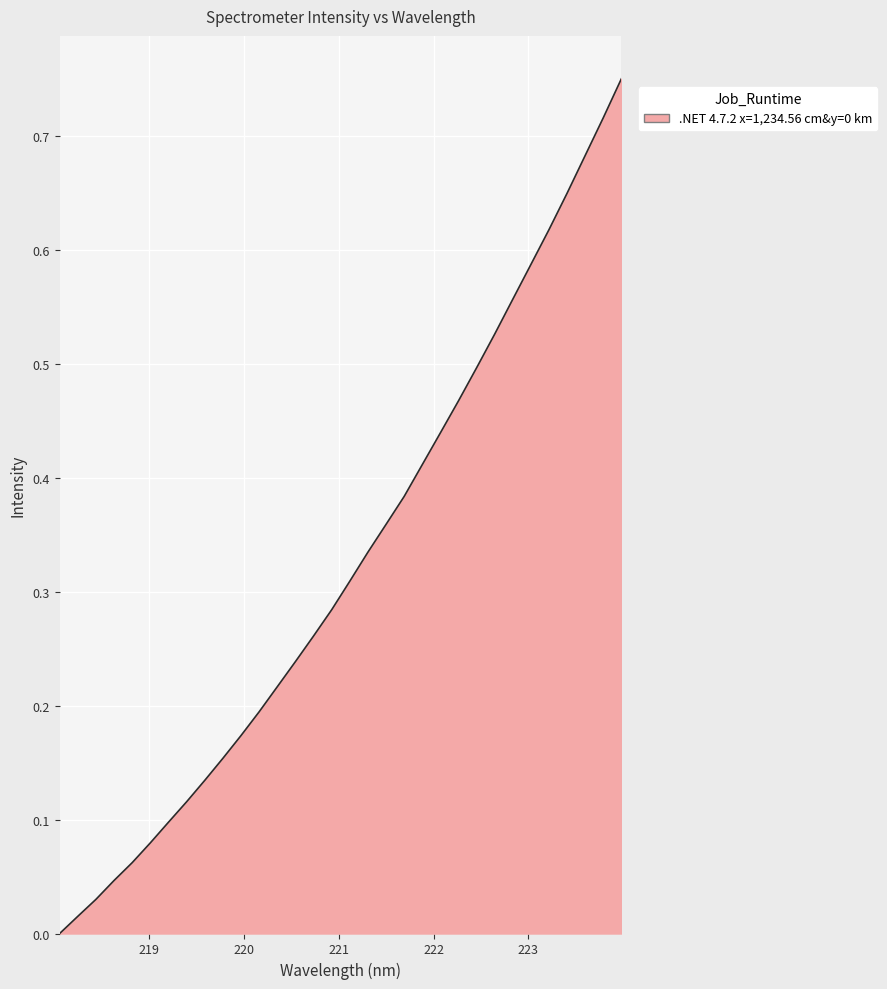

How many lines are shown in the chart?

1